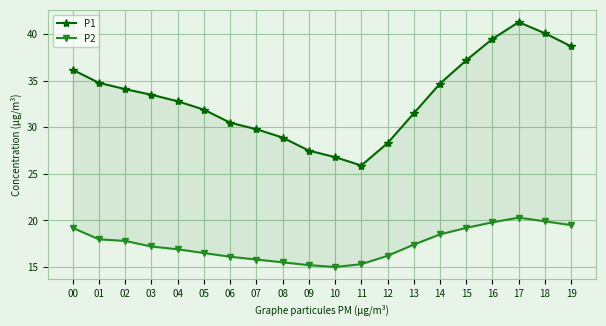

What is the sum of the P2 values at 15 and 02?

37.0